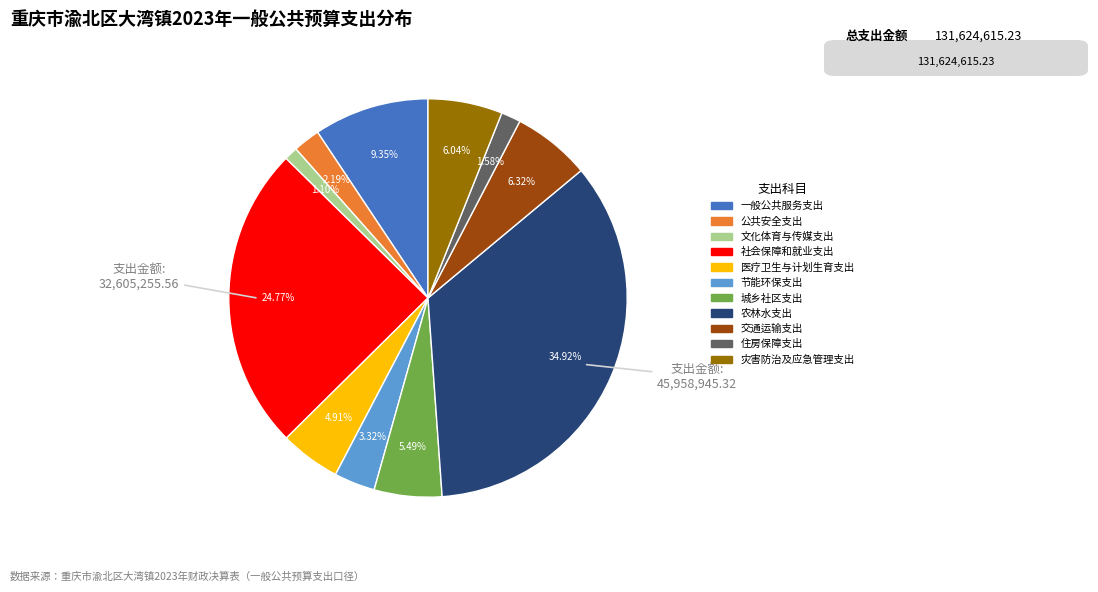

Which has a higher value, 农林水支出 or 文化体育与传媒支出?

农林水支出